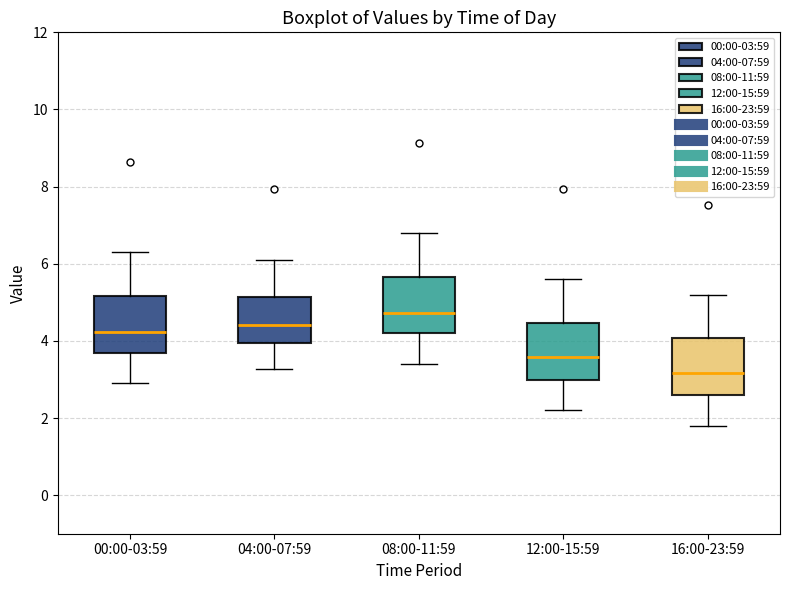

Reading left to right, transcribe this box plot: for each box, give where its median line is, the range the box spans, and where its two whiskers end, as read against the y-axis. The values are not printed on the chart, so give them approximately, as read against the axis.

00:00-03:59: median 4.2, box 3.6 to 5.2, whiskers 3.0 to 6.4
04:00-07:59: median 4.4, box 4.0 to 5.2, whiskers 3.2 to 6.2
08:00-11:59: median 4.8, box 4.2 to 5.6, whiskers 3.4 to 6.8
12:00-15:59: median 3.6, box 3.0 to 4.4, whiskers 2.2 to 5.6
16:00-23:59: median 3.2, box 2.6 to 4.0, whiskers 1.8 to 5.2